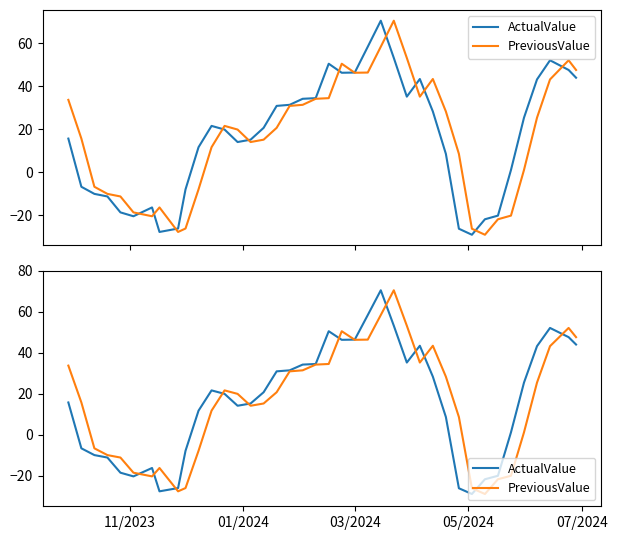

Which series has the widest spread of values?

ActualValue